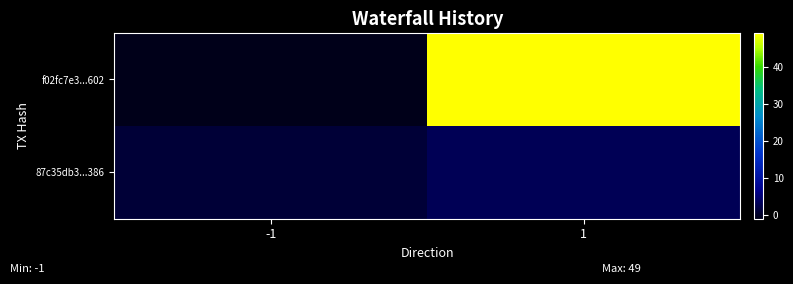

At how many categories does at least one series exceed 19?

1